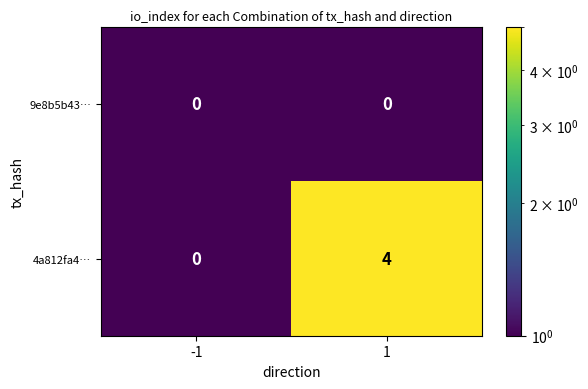

Reading left to right, list all the values displayed in this chart.

9e8b5b43…: -1=0	1=0
4a812fa4…: -1=0	1=4